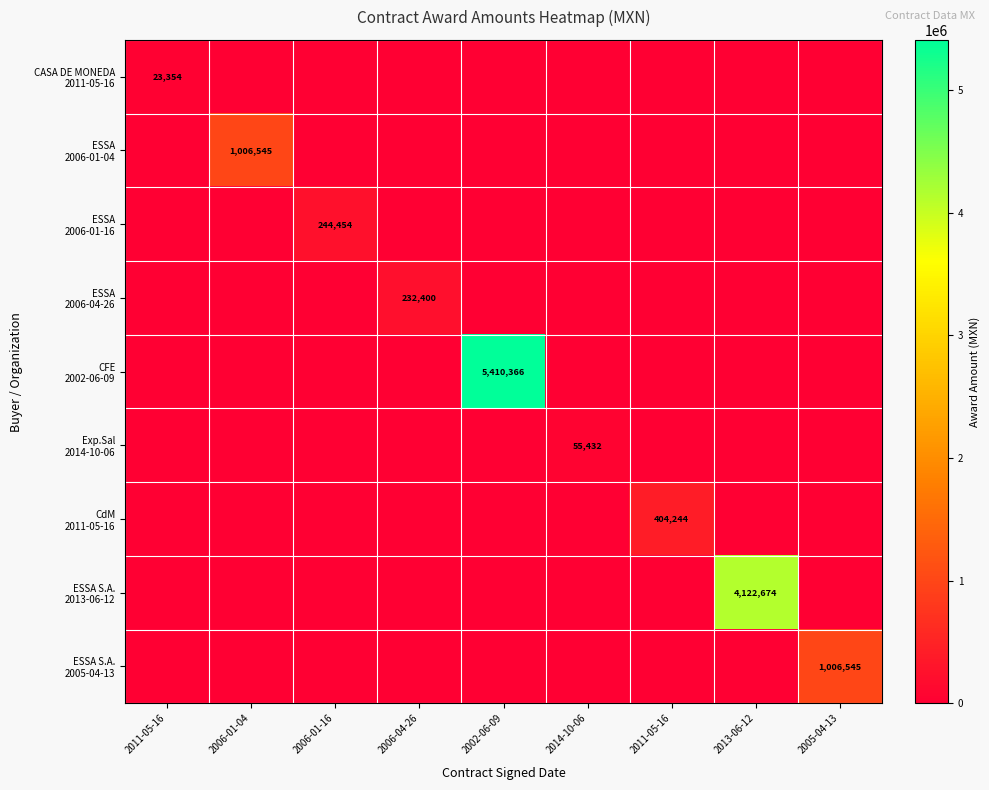

What is the total value across all series at 2013-06-12?

4122674